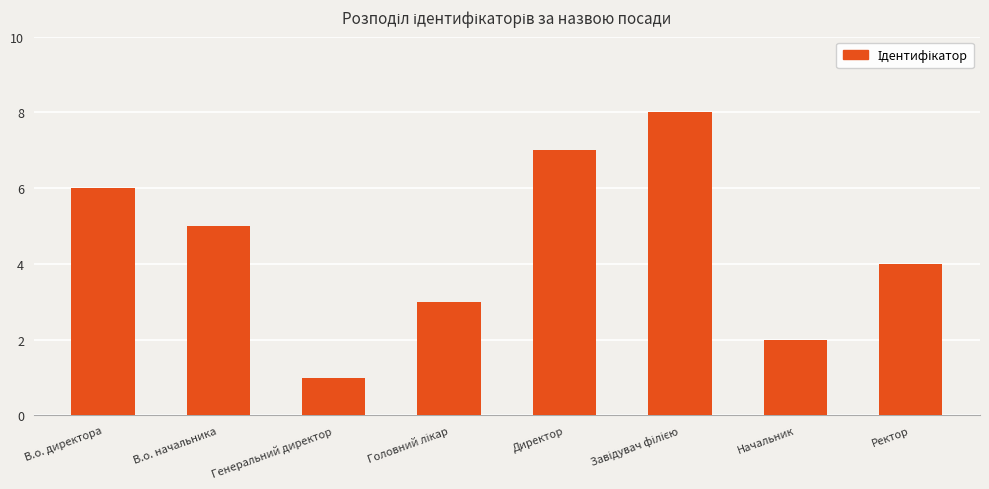

Where does the data first go above 5?

В.о. директора